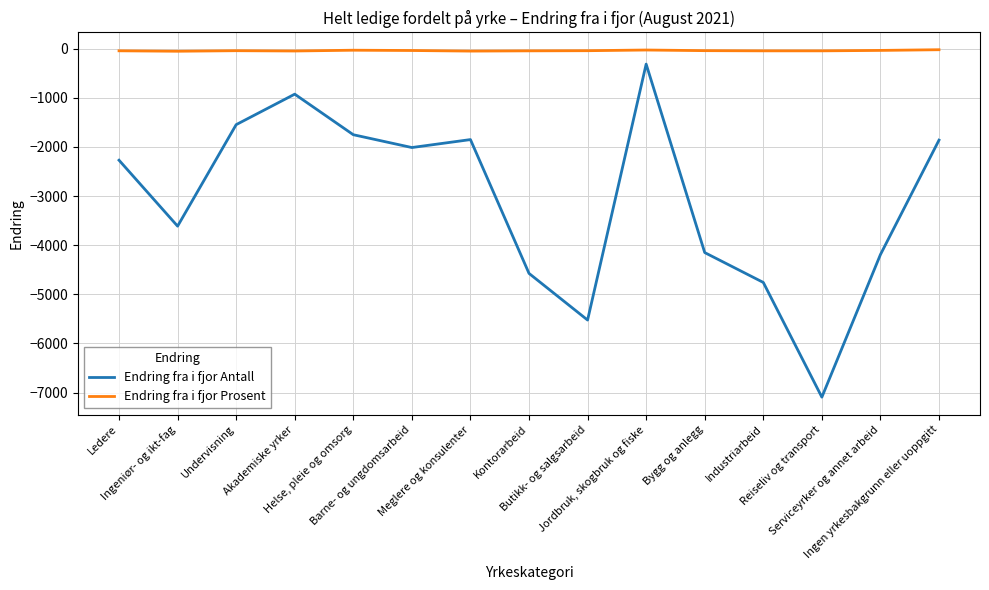

How many lines are shown in the chart?

2